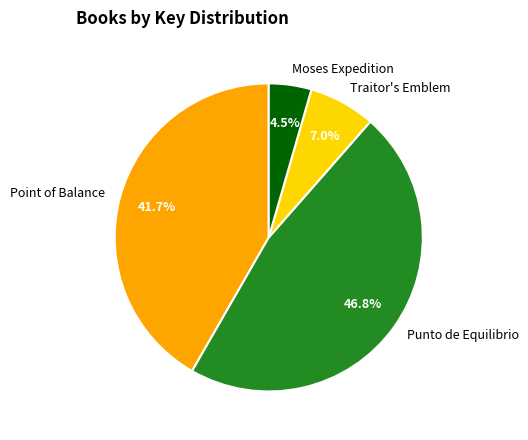

Which slice is the largest?

Punto de Equilibrio